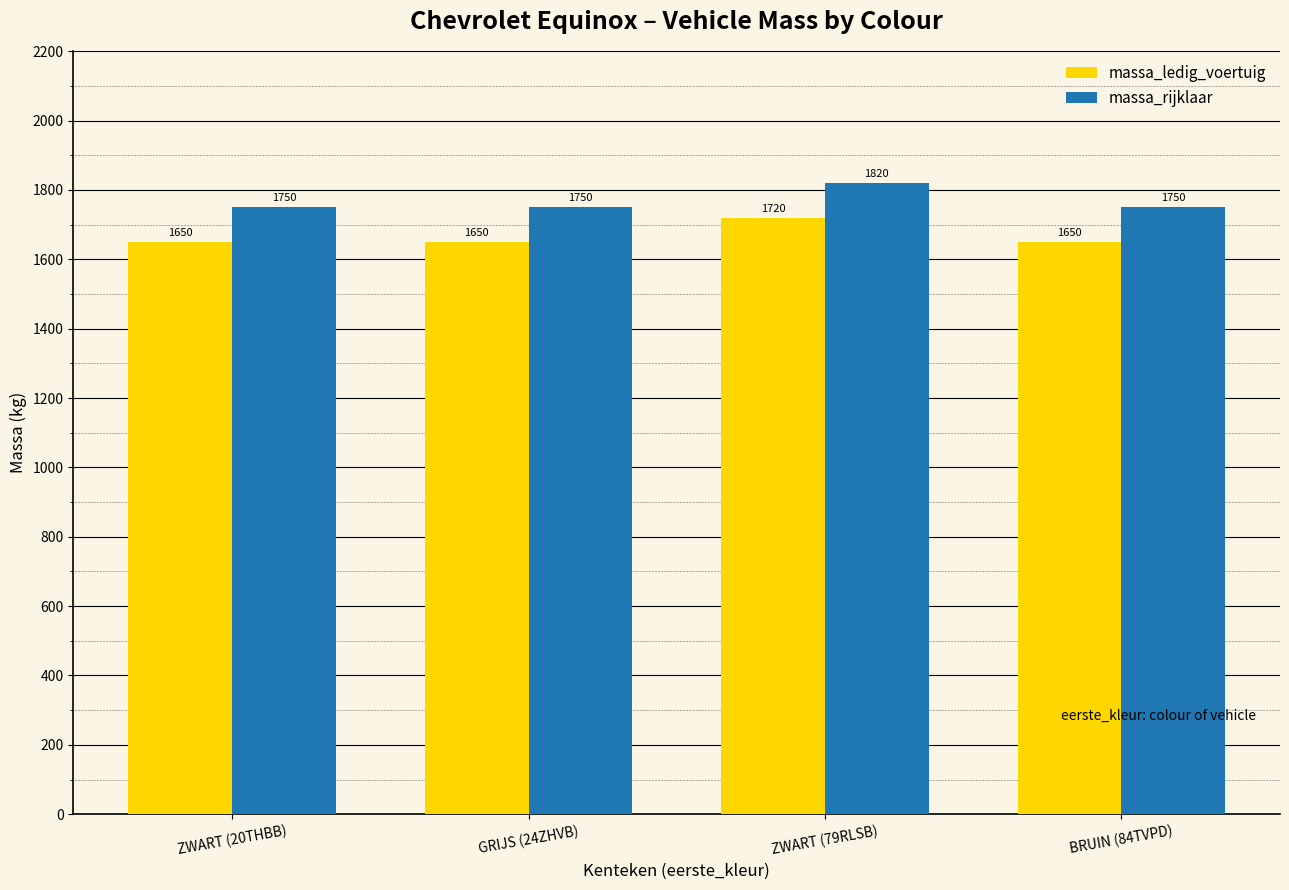

True or false: massa_ledig_voertuig has a value of 2529 at GRIJS (24ZHVB).

False